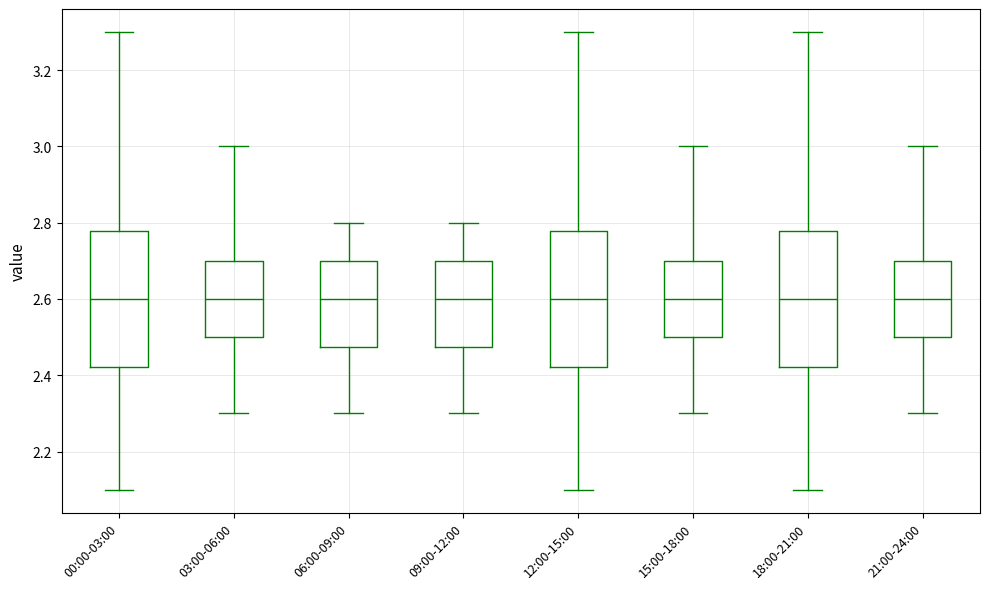

Reading left to right, transcribe this box plot: for each box, give where its median line is, the range the box spans, and where its two whiskers end, as read against the y-axis. The values are not printed on the chart, so give them approximately, as read against the axis.

00:00-03:00: median 2.60, box 2.42 to 2.78, whiskers 2.10 to 3.30
03:00-06:00: median 2.60, box 2.50 to 2.70, whiskers 2.30 to 3.00
06:00-09:00: median 2.60, box 2.48 to 2.70, whiskers 2.30 to 2.80
09:00-12:00: median 2.60, box 2.48 to 2.70, whiskers 2.30 to 2.80
12:00-15:00: median 2.60, box 2.42 to 2.78, whiskers 2.10 to 3.30
15:00-18:00: median 2.60, box 2.50 to 2.70, whiskers 2.30 to 3.00
18:00-21:00: median 2.60, box 2.42 to 2.78, whiskers 2.10 to 3.30
21:00-24:00: median 2.60, box 2.50 to 2.70, whiskers 2.30 to 3.00